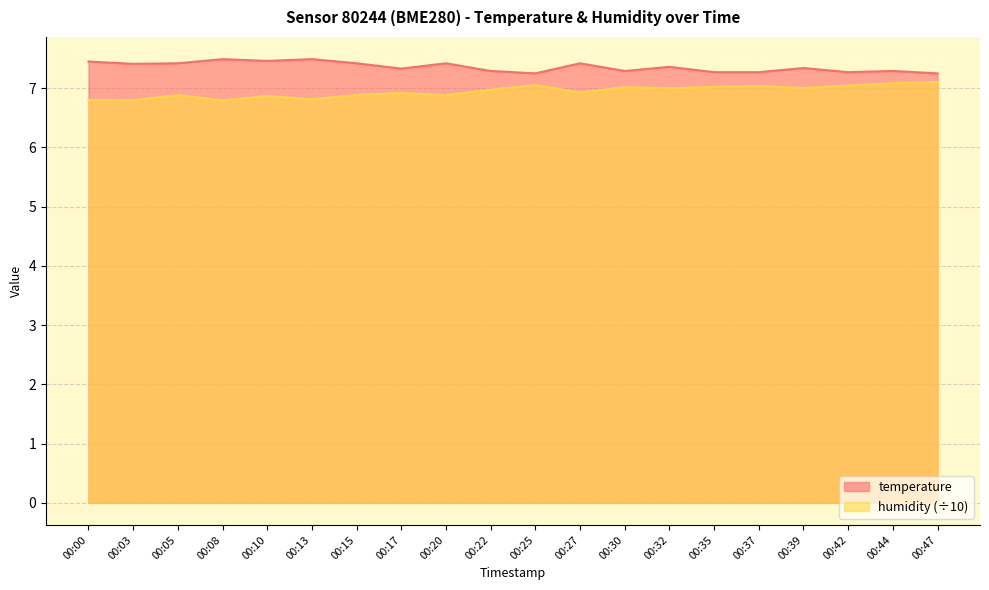

Reading right to left, extract all data points from this chart.

temperature: 7.2	7.3	7.3	7.3	7.3	7.3	7.4	7.3	7.4	7.2	7.3	7.4	7.3	7.4	7.5	7.5	7.5	7.4	7.4	7.5
humidity: 7.1	7.1	7.0	7.0	7.0	7.0	7.0	7.0	6.9	7.0	7.0	6.9	6.9	6.9	6.8	6.9	6.8	6.9	6.8	6.8